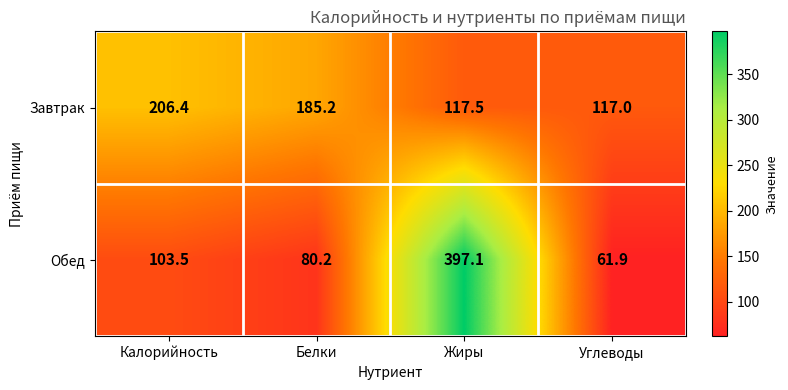

Reading right to left, transcribe all the data shown in this chart.

Завтрак: Углеводы=117.0	Жиры=117.5	Белки=185.2	Калорийность=206.4
Обед: Углеводы=61.9	Жиры=397.1	Белки=80.2	Калорийность=103.5